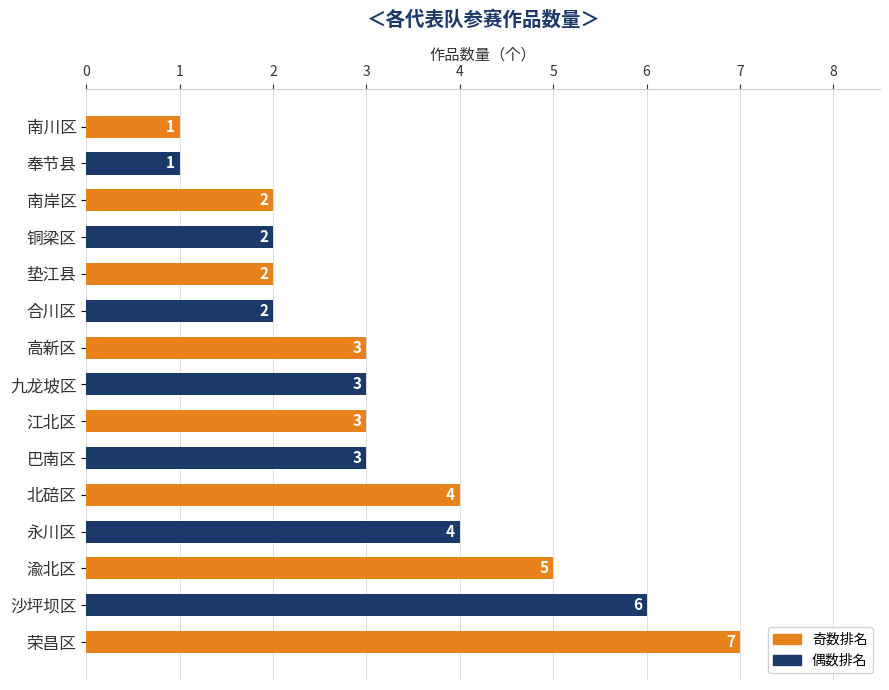

What is the maximum value shown in the chart?

7